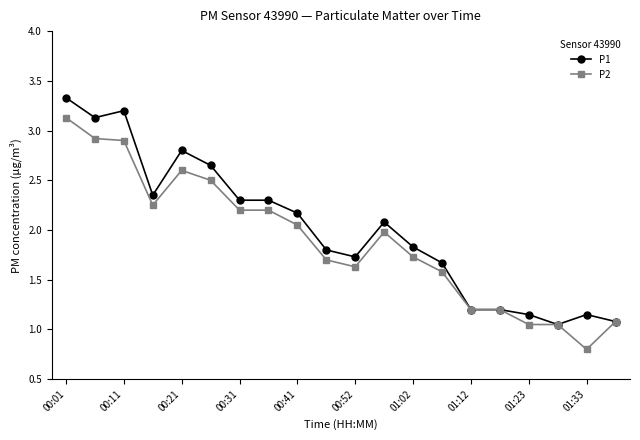

How many values in the P1 series exceed 2?

10